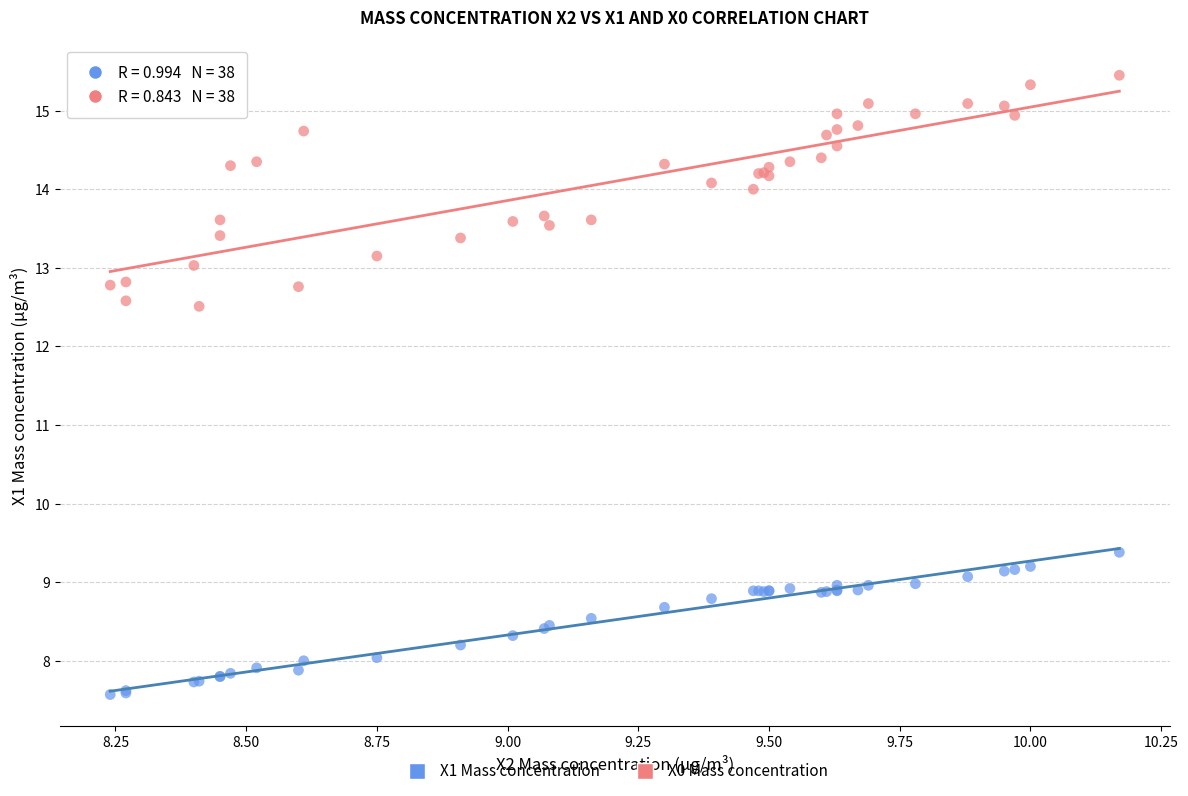

What is the X range (max minus min) for the scatter plot?

1.9